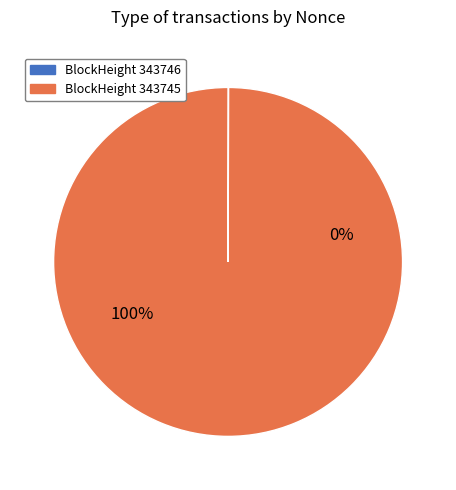

Is there any slice that represents more than half of the pie?

Yes